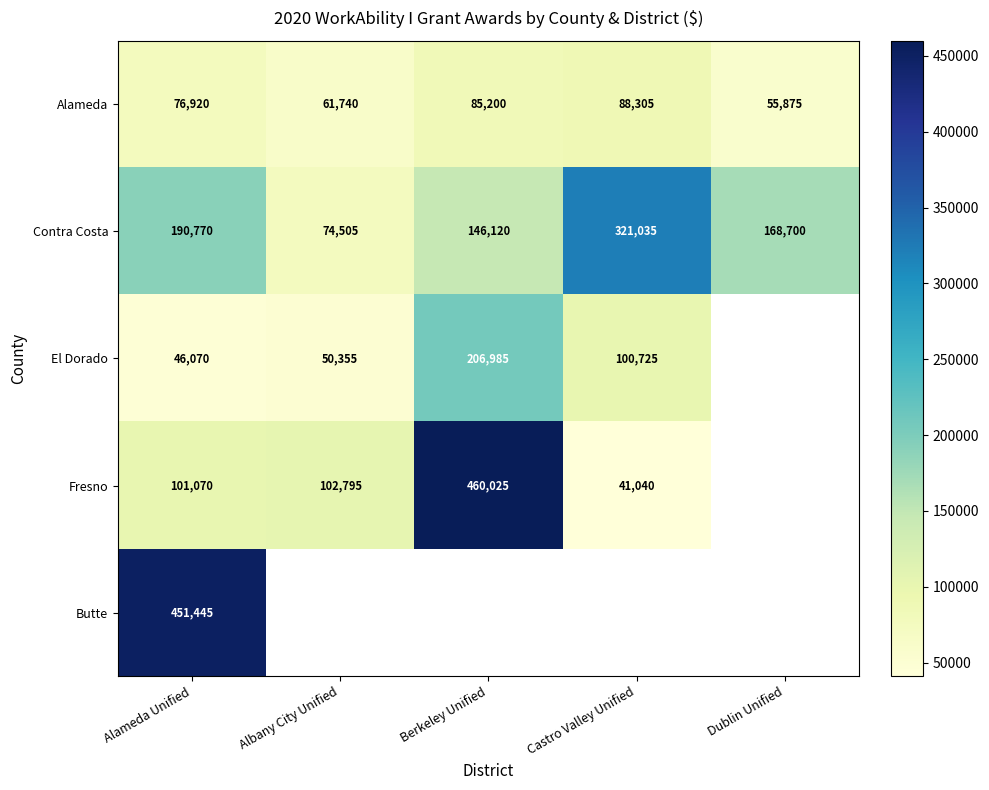

The value of Fresno at Alameda Unified is 158148. True or false?

False